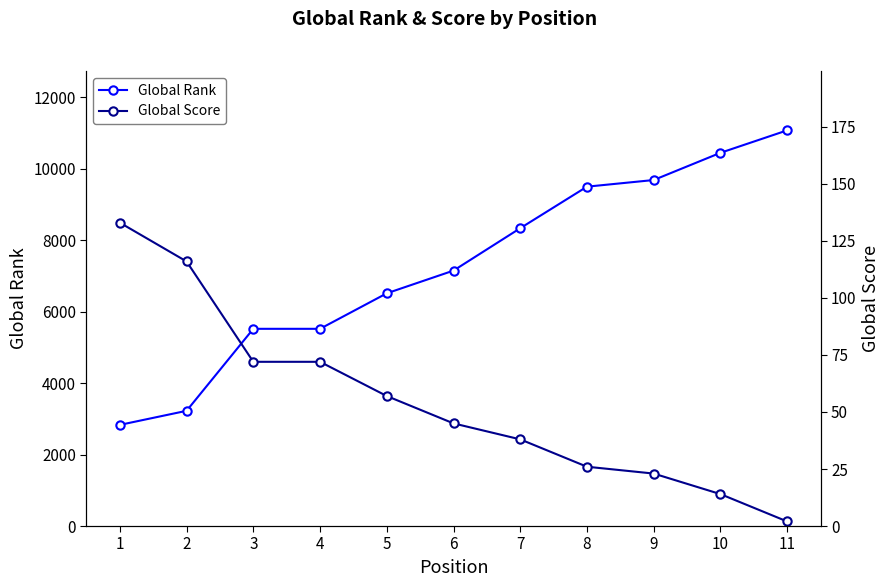

List the series in order of their overall mean, highest first.

Global Rank, Global Score